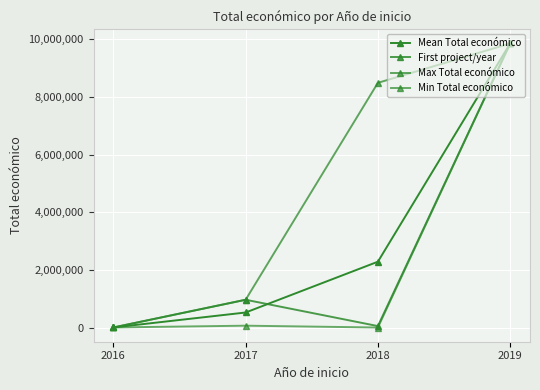

How many lines are shown in the chart?

4